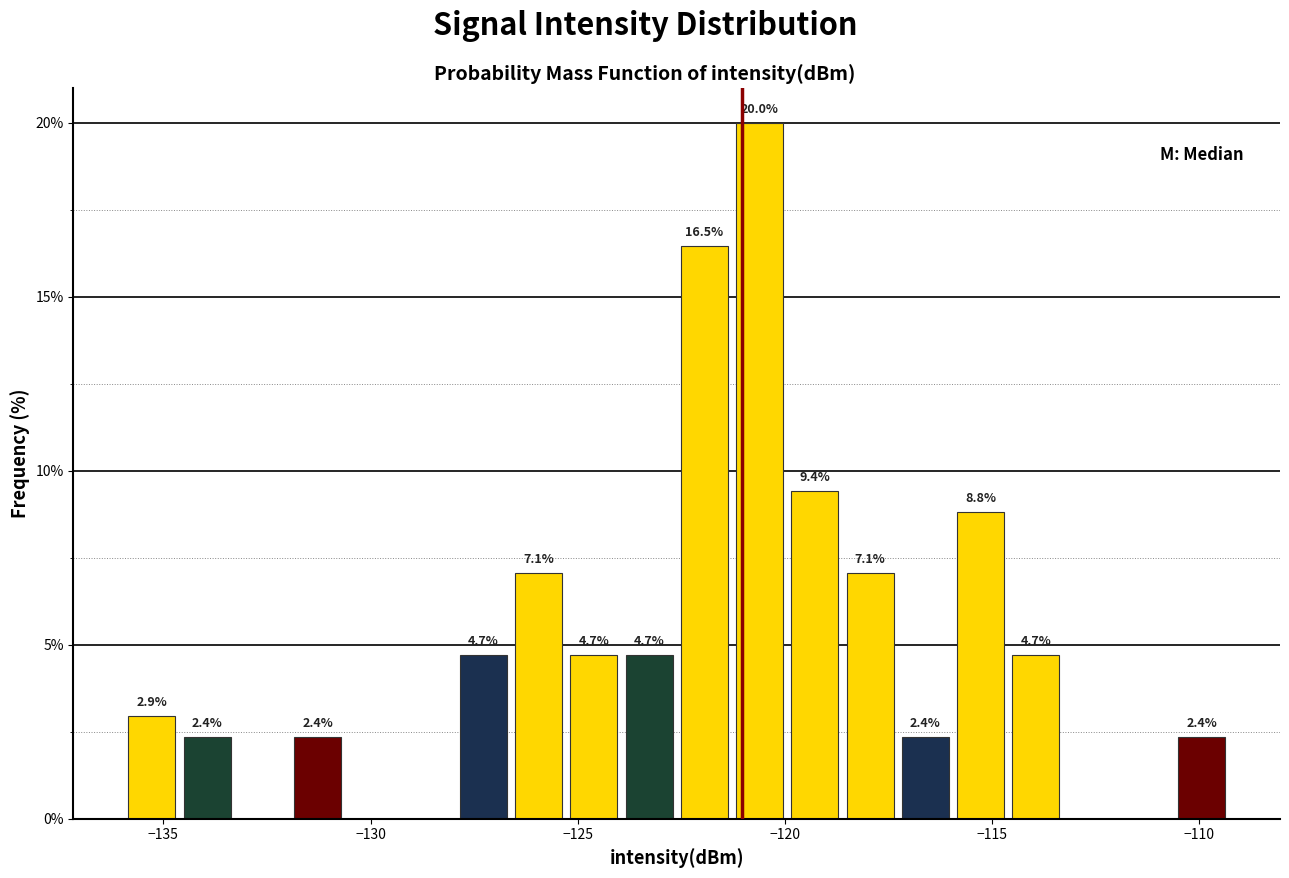

Read against the x-axis, roughly where is the centre of the tallest bar?

-120.5